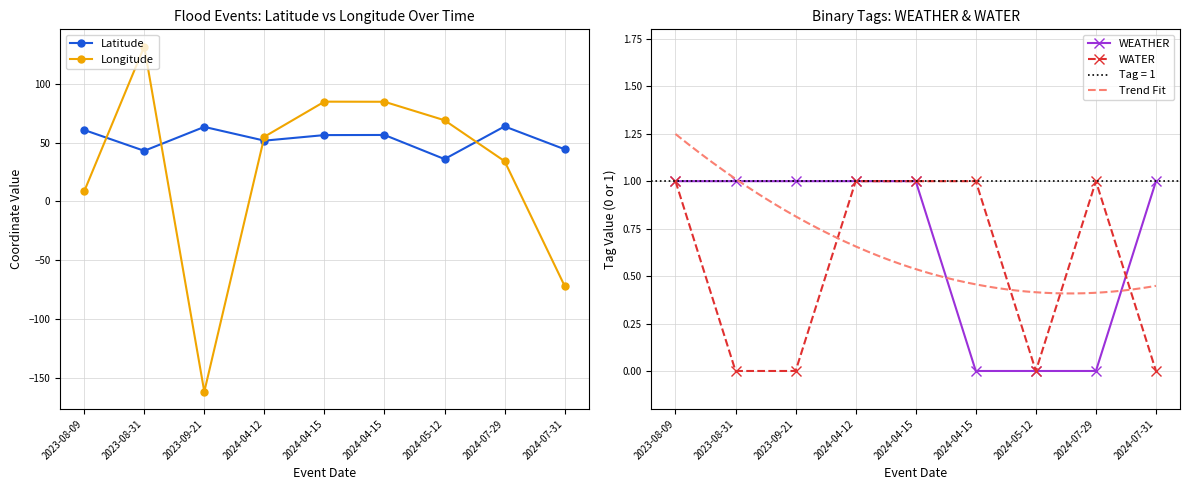

Does the chart have visible grid lines?

Yes